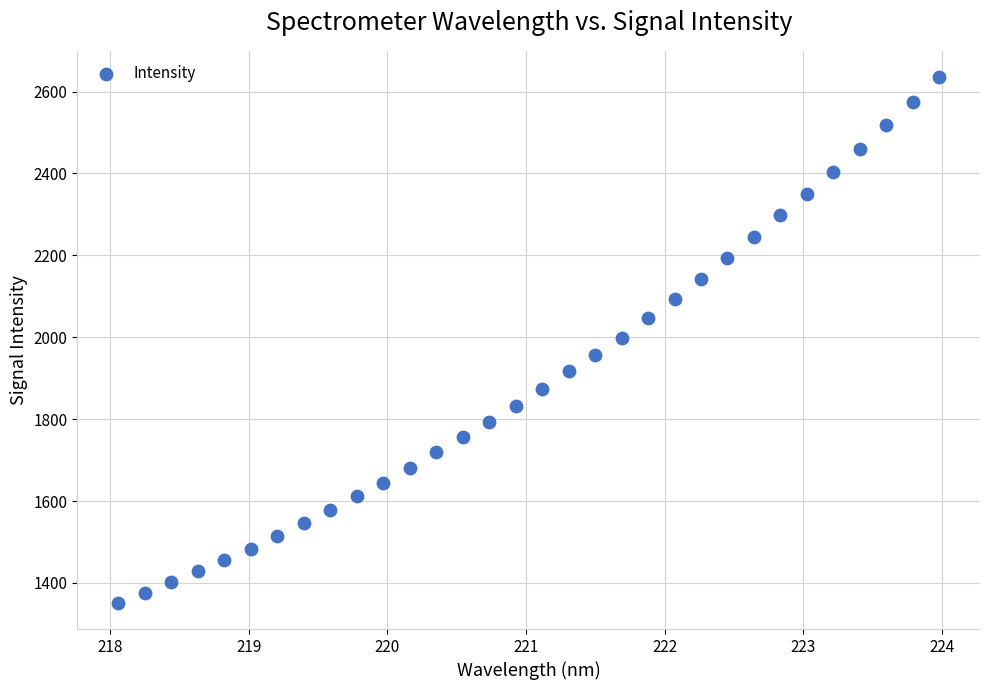

What is the range of X values (max minus min)?

5.9